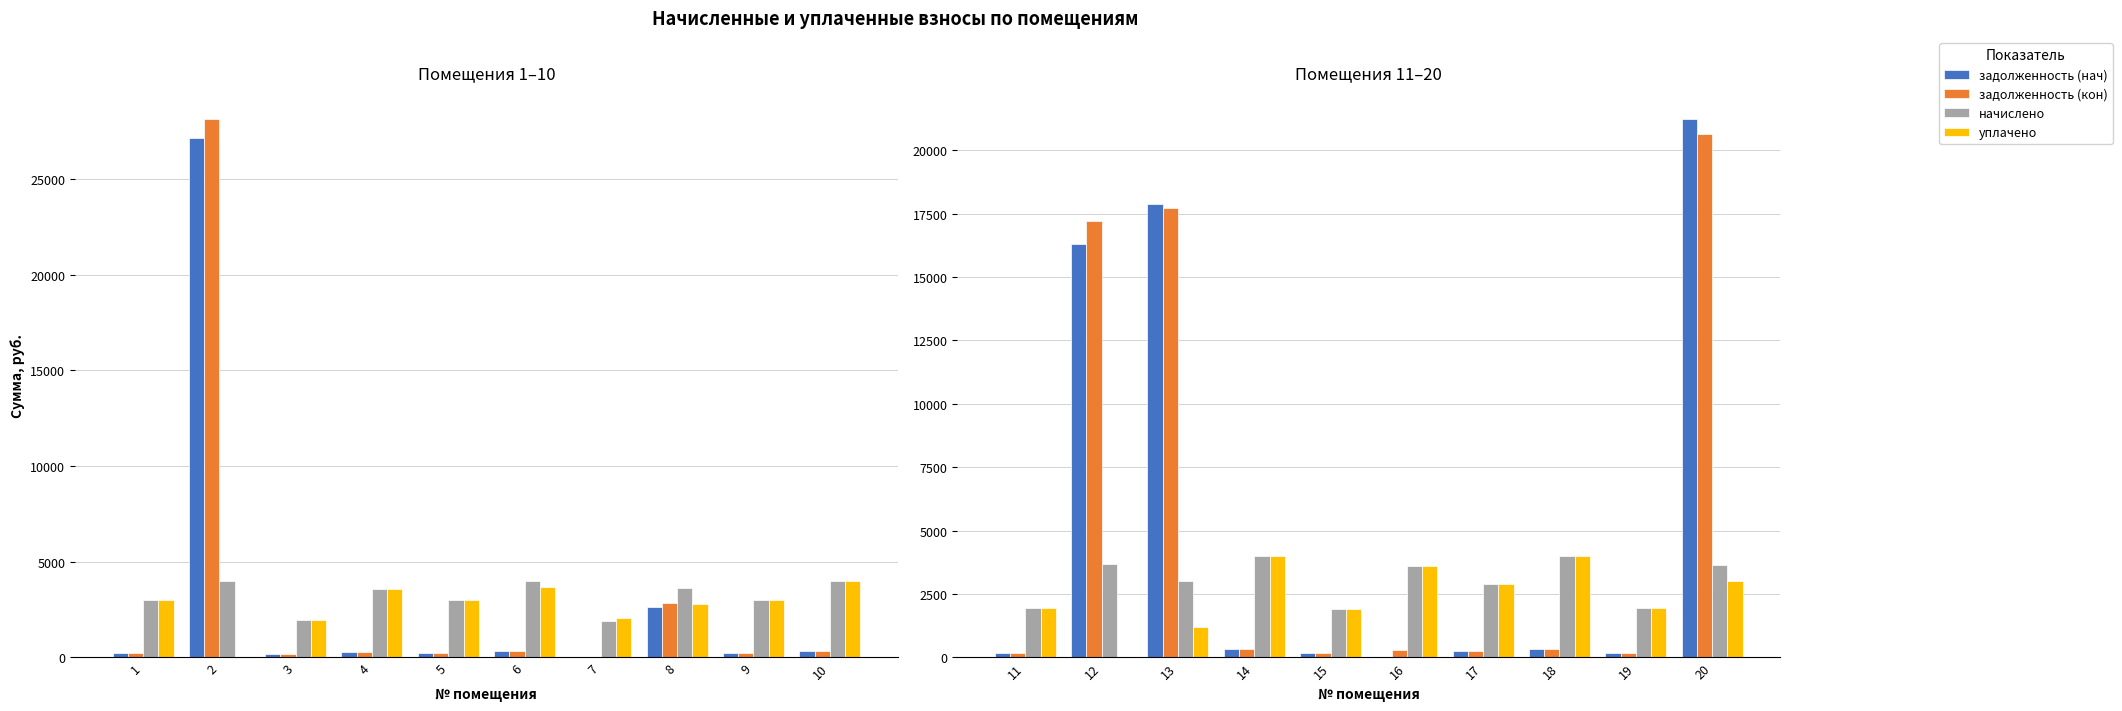

How many data points does each series have?

10